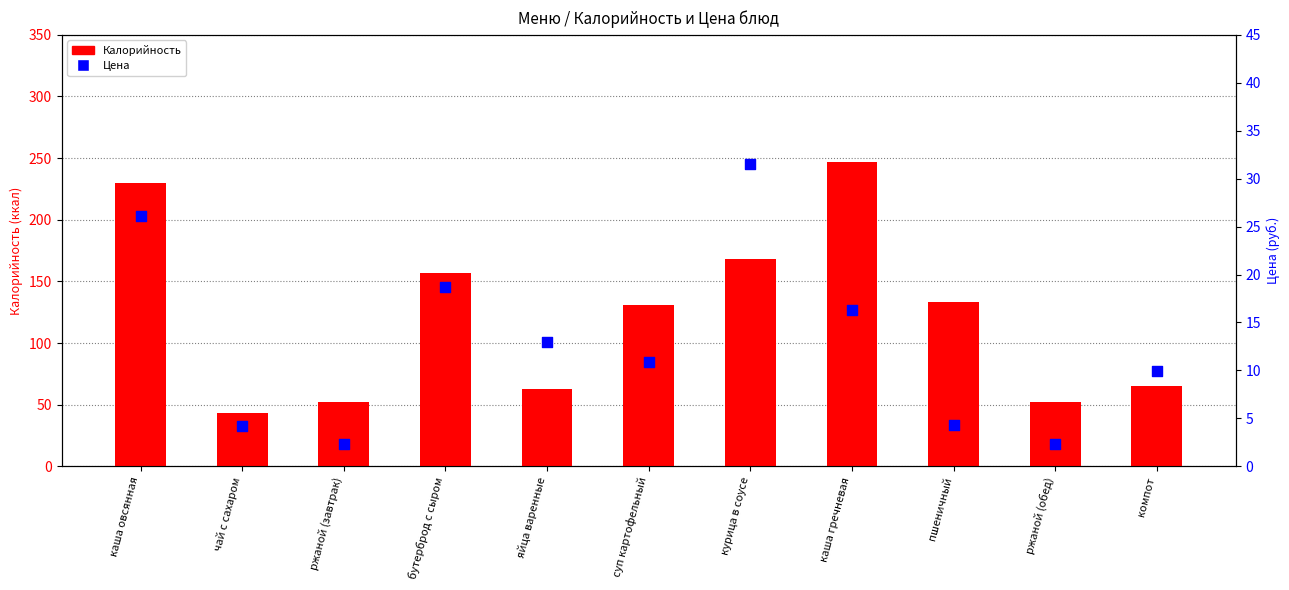

What is the total value across all series at пшеничный?

137.3